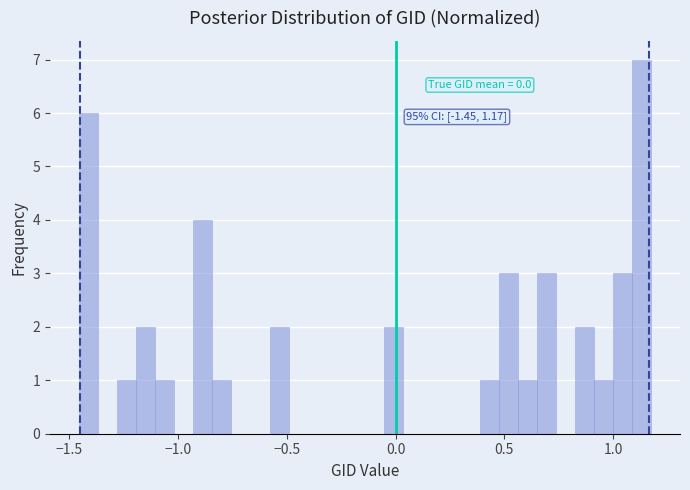

Read against the x-axis, roughly where is the centre of the tallest bar?

1.15